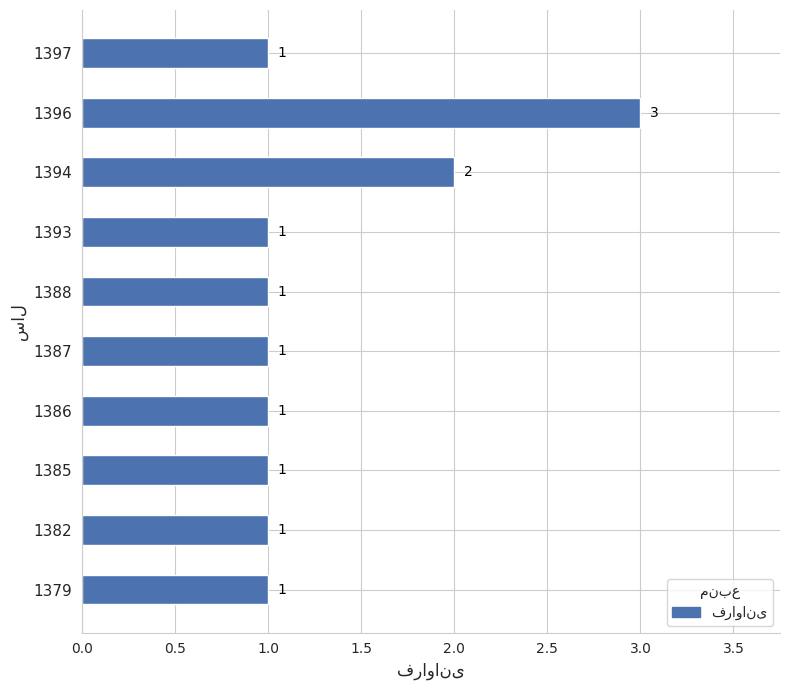

Count the values in the range 1 to 2.

9